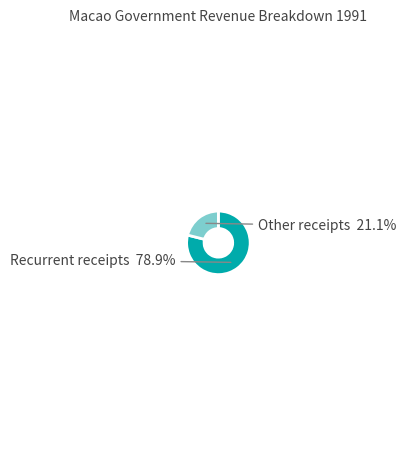

To the nearest percent, what is the difference between the largest and smallest slice percentages?

58%